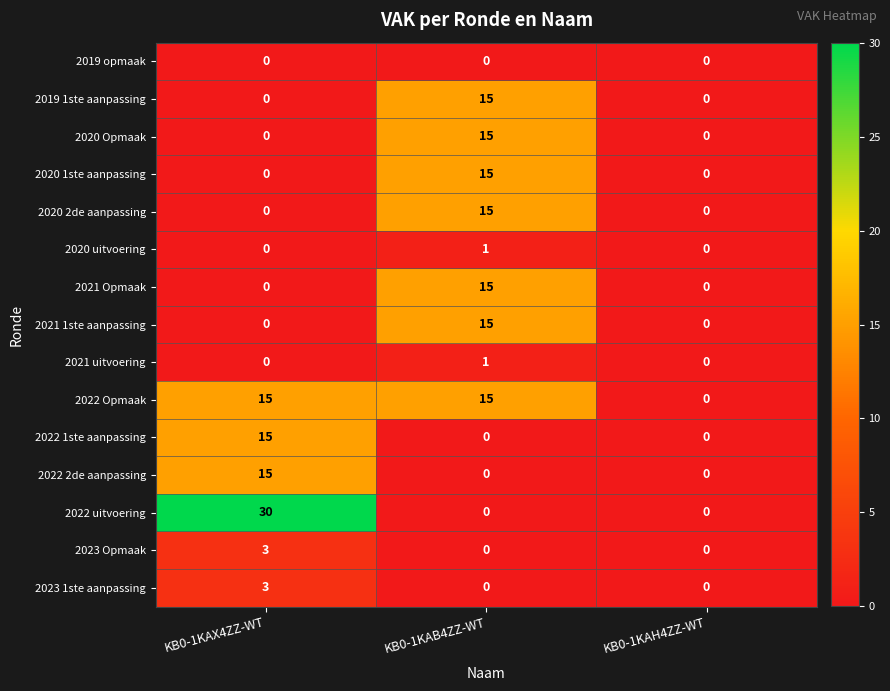

Which category has the highest value across all series?

KB0-1KAX4ZZ-WT